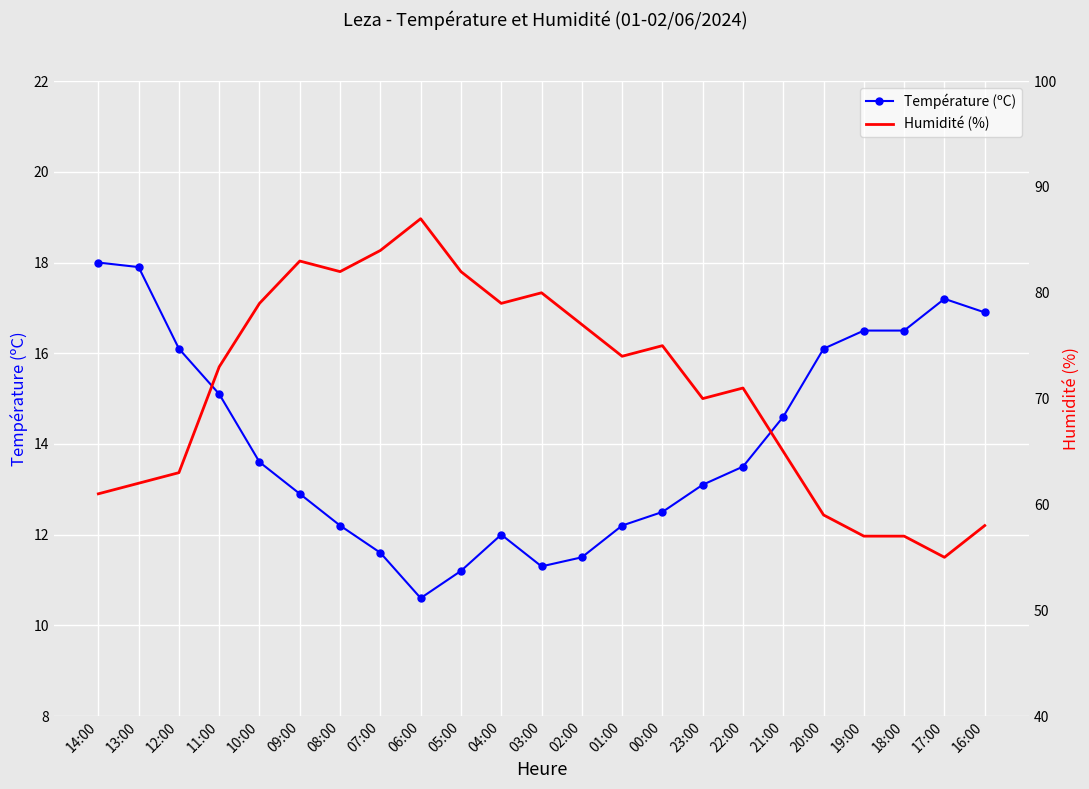

What is the greatest value displayed?

87.0